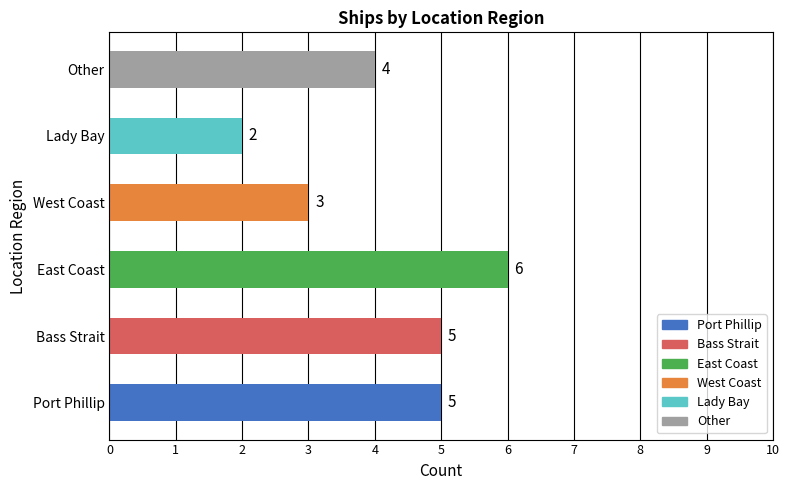

Approximately how many times larger is the value at Lady Bay compared to West Coast?

0.7